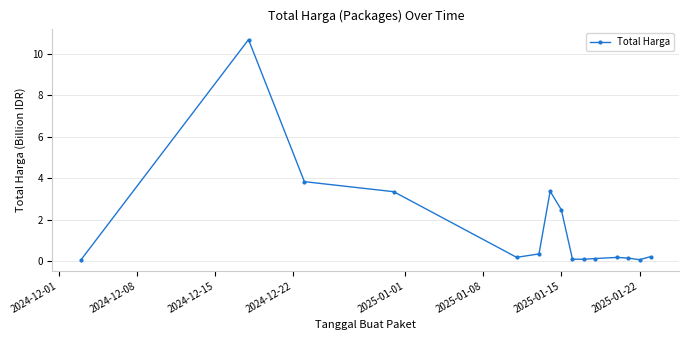

True or false: the data has more than 0 interior local peaks.

True